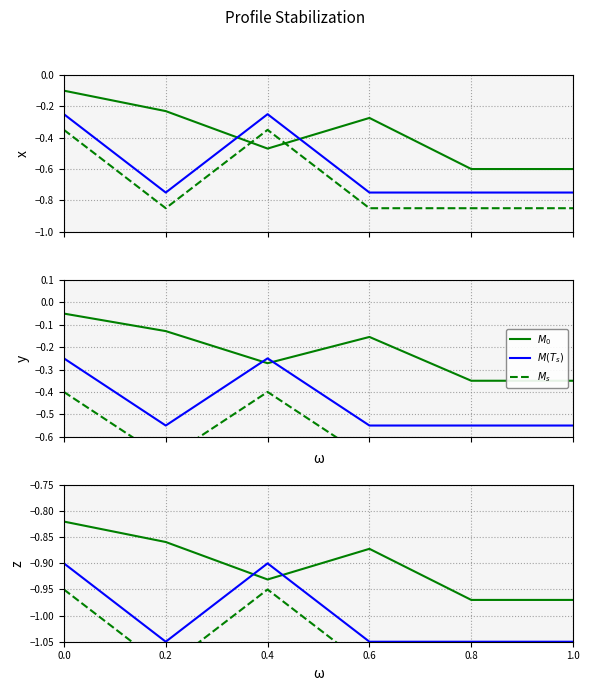

In $M_s$, how many points are higher than both neighbors (excluding endpoints)?

1